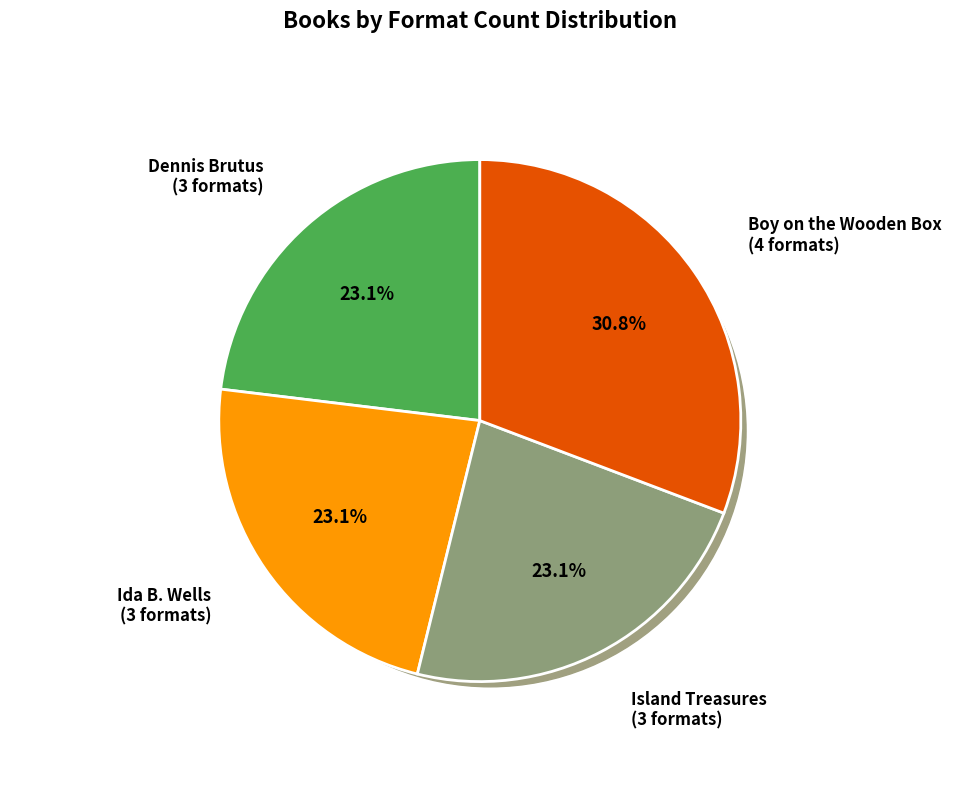

Which category has the biggest portion of the pie?

Boy on the Wooden Box